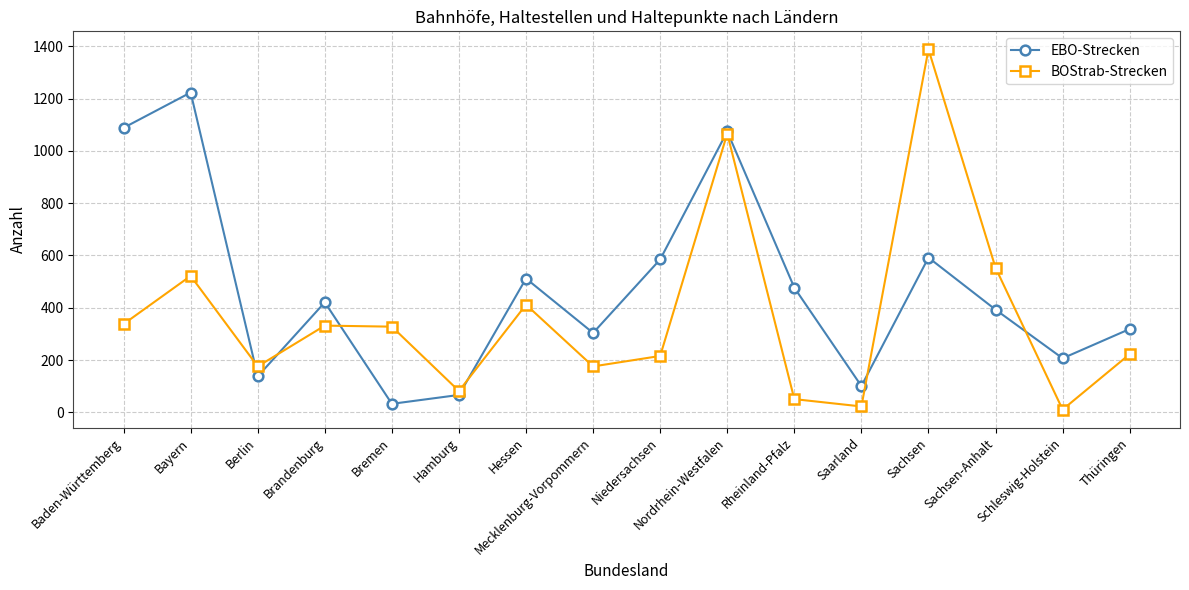

Which series has the widest spread of values?

BOStrab-Strecken